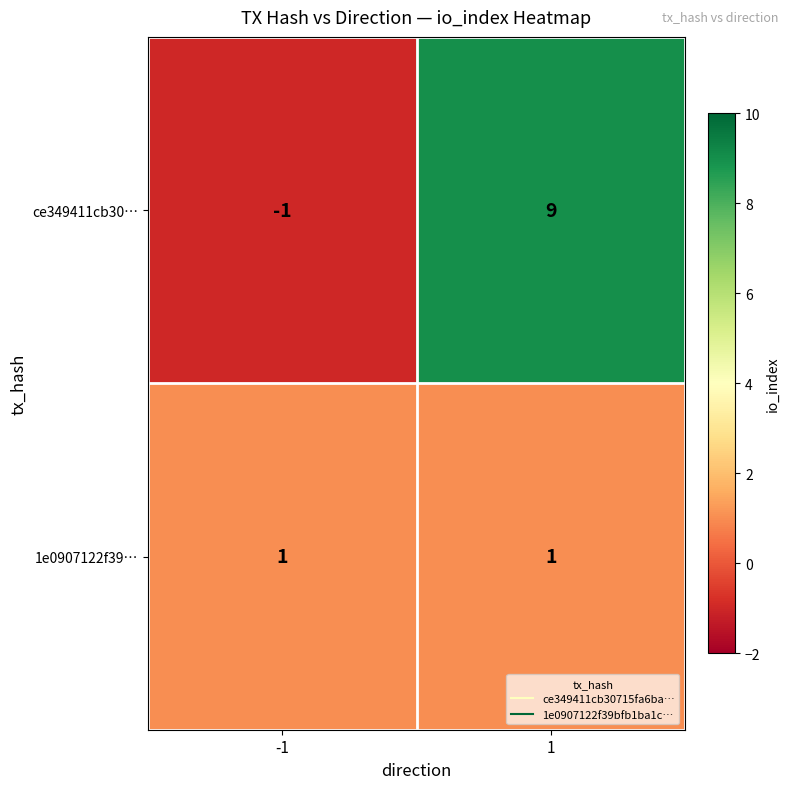

What is the spread (max minus min) of values at -1?

2